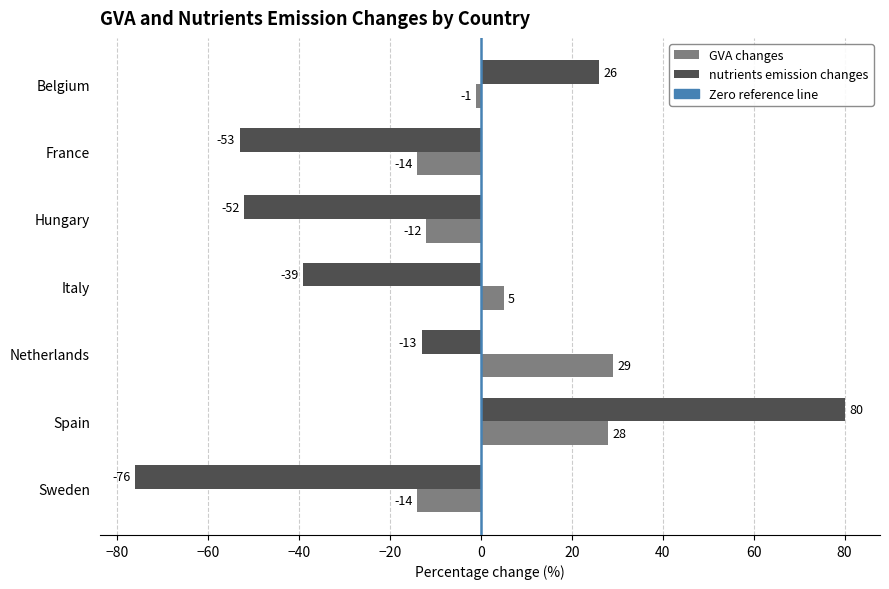

Is the value of GVA changes at France greater than the value of nutrients emission changes at Belgium?

No